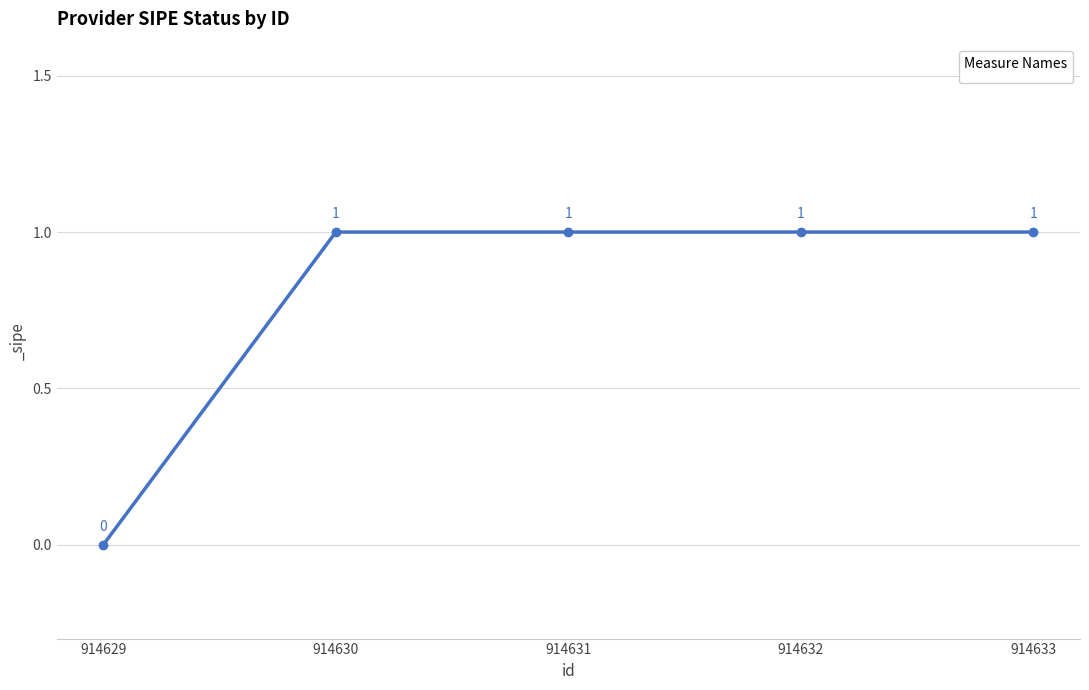

What is the maximum value shown in the chart?

1